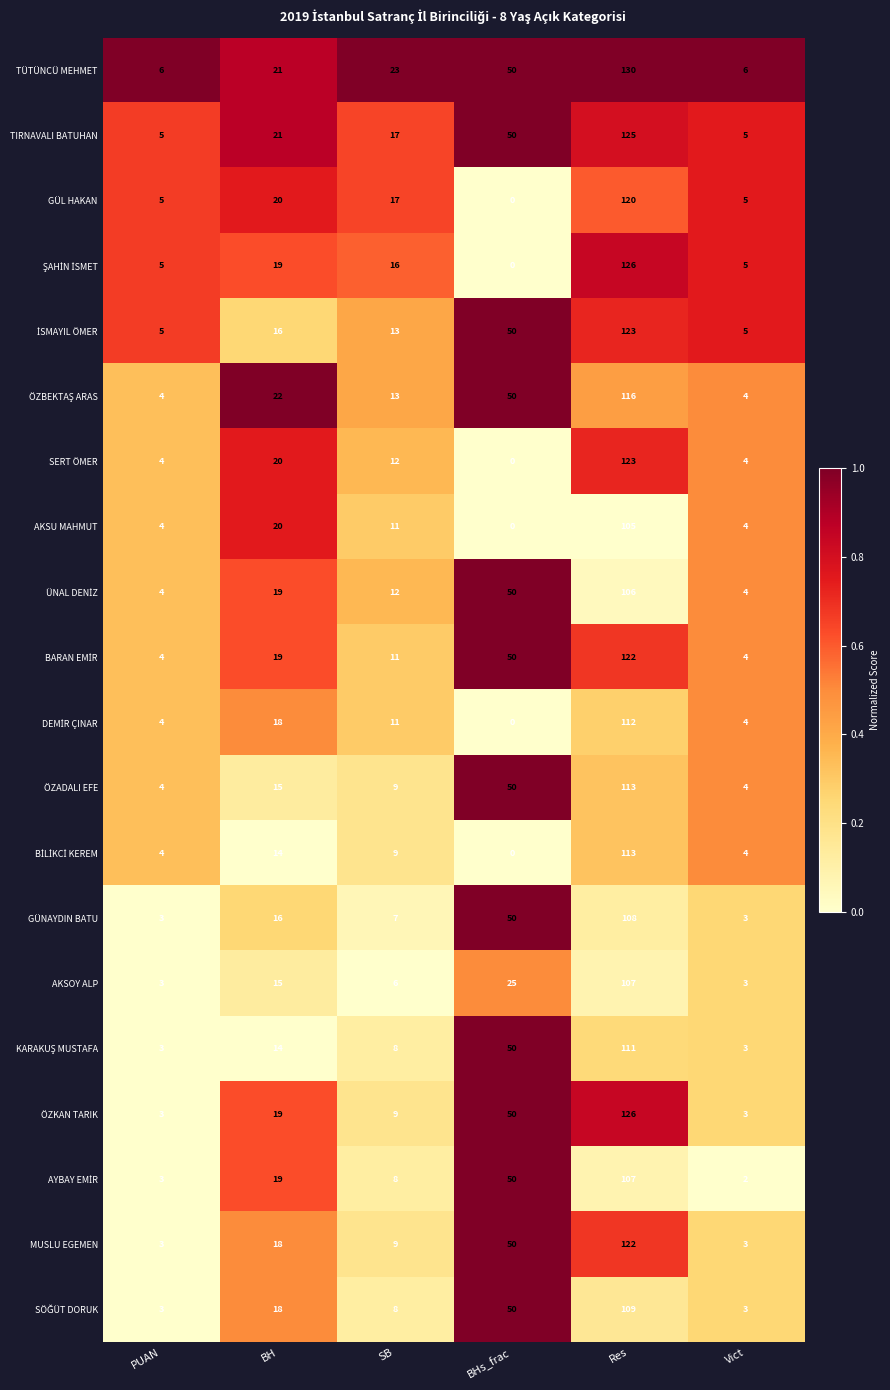

At which category is the sum across all series the highest?

Res